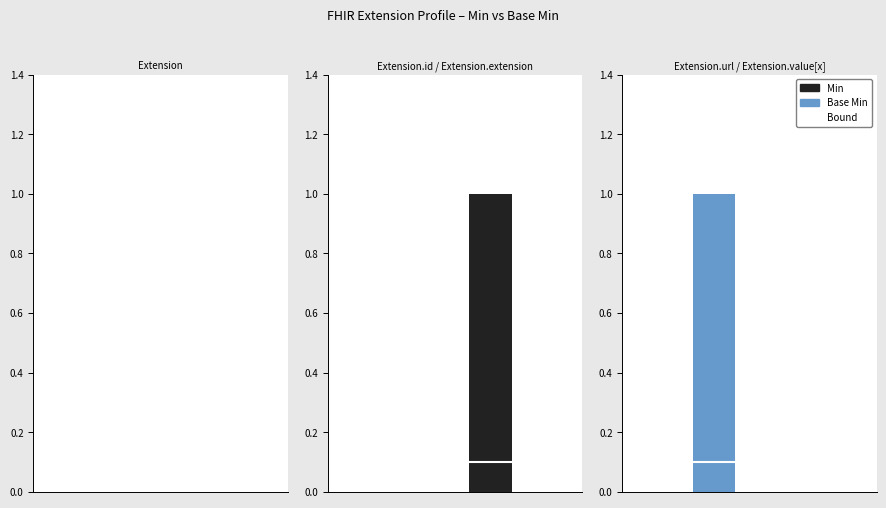

How many bars are there in each group?

2